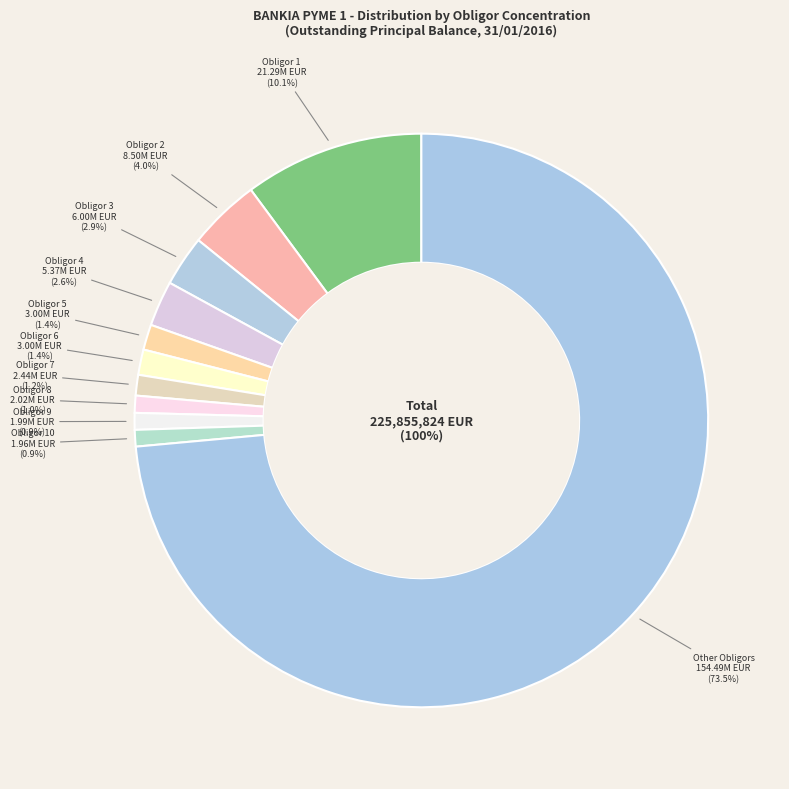

Rank the categories by value from lowest to highest.

Deudor / Obligor 10, Deudor / Obligor 9, Deudor / Obligor 8, Deudor / Obligor 7, Deudor / Obligor 5, Deudor / Obligor 6, Deudor / Obligor 4, Deudor / Obligor 3, Deudor / Obligor 2, Deudor / Obligor 1, Resto de Deudores / Other Obligors